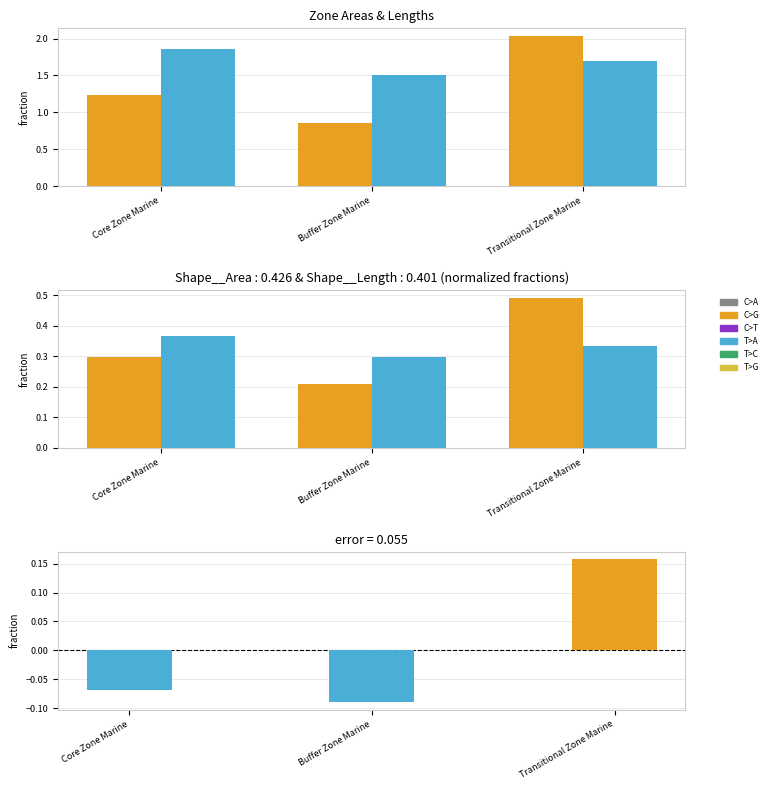

List the labels in order of Difference (Area - Length norm) value, smallest first.

Buffer Zone Marine, Core Zone Marine, Transitional Zone Marine